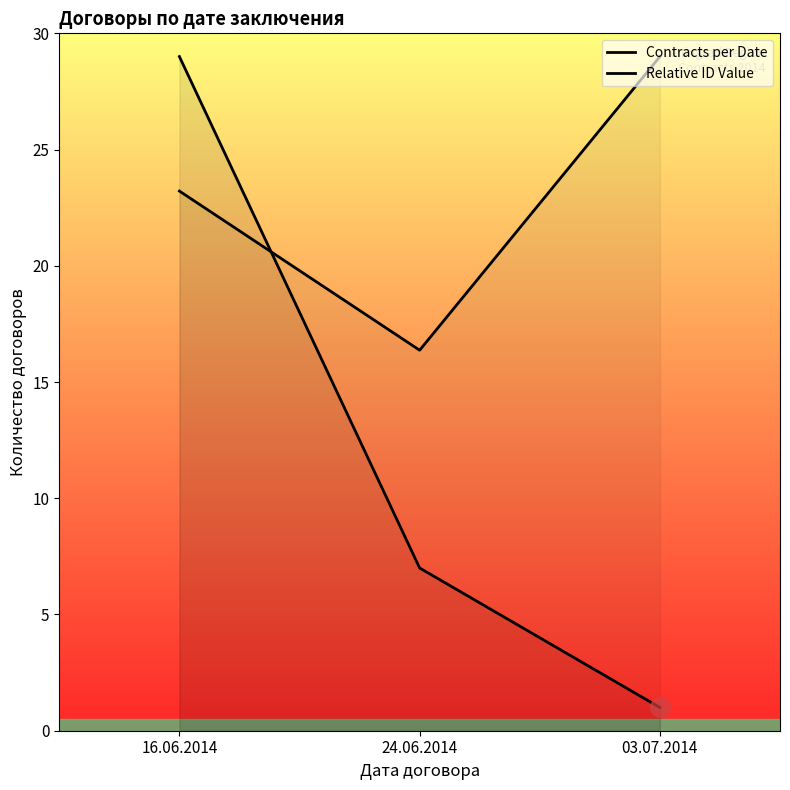

The Contracts per Date series shows 7.0 at 24.06.2014. True or false?

True